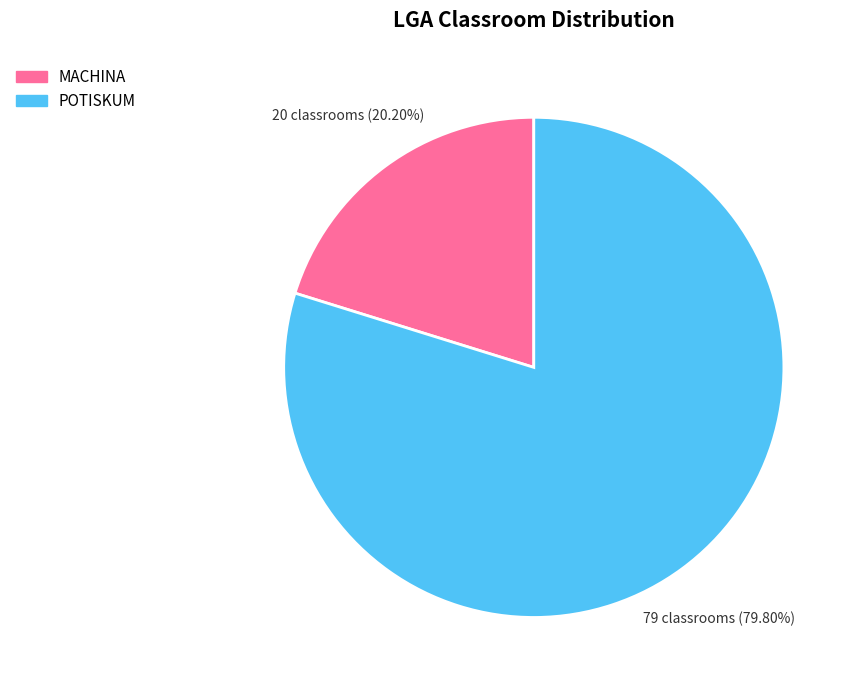

Combined, what portion of the pie is POTISKUM and MACHINA?

100.0%